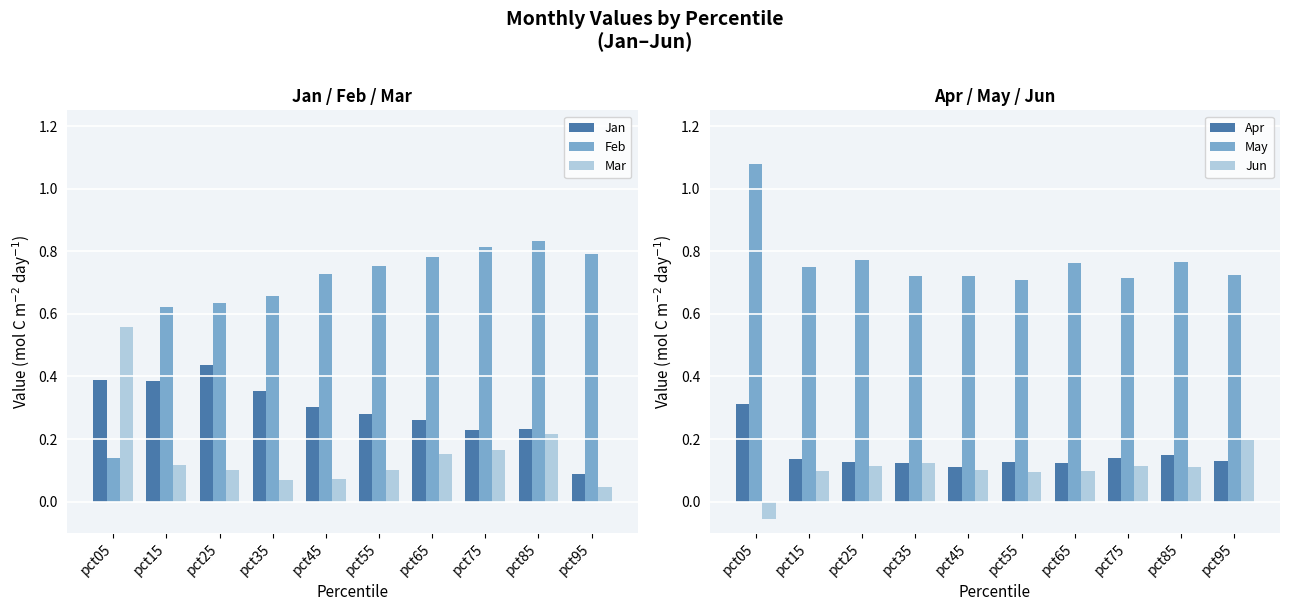

Which series changed the most between pct15 and pct85?

Feb